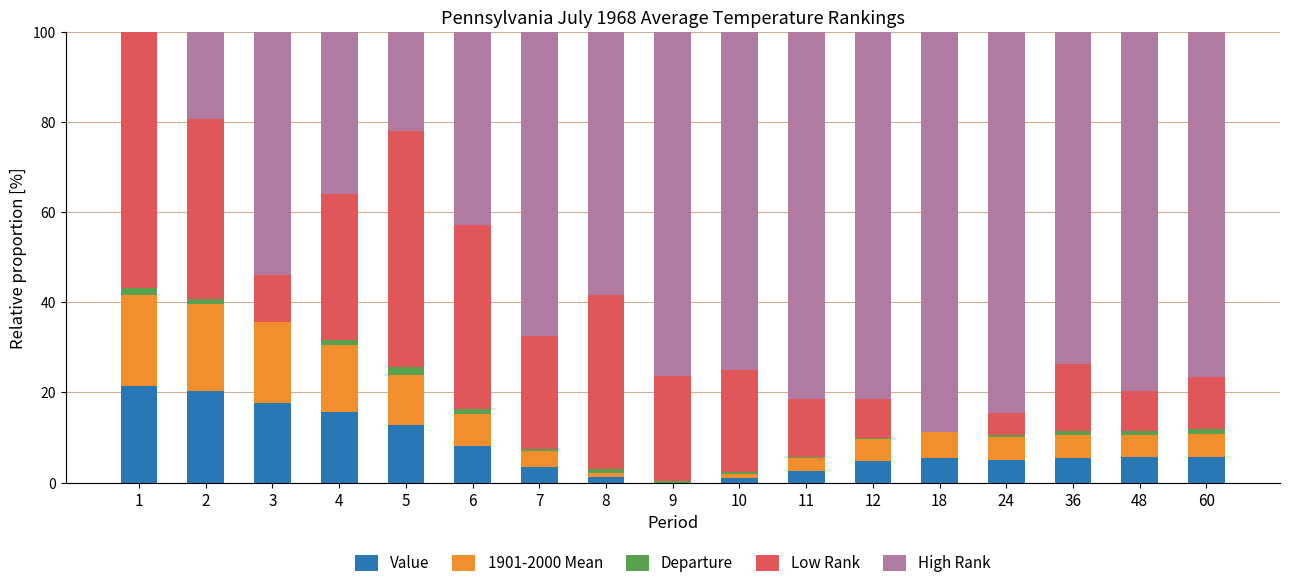

What is the maximum value for Value?

21.5